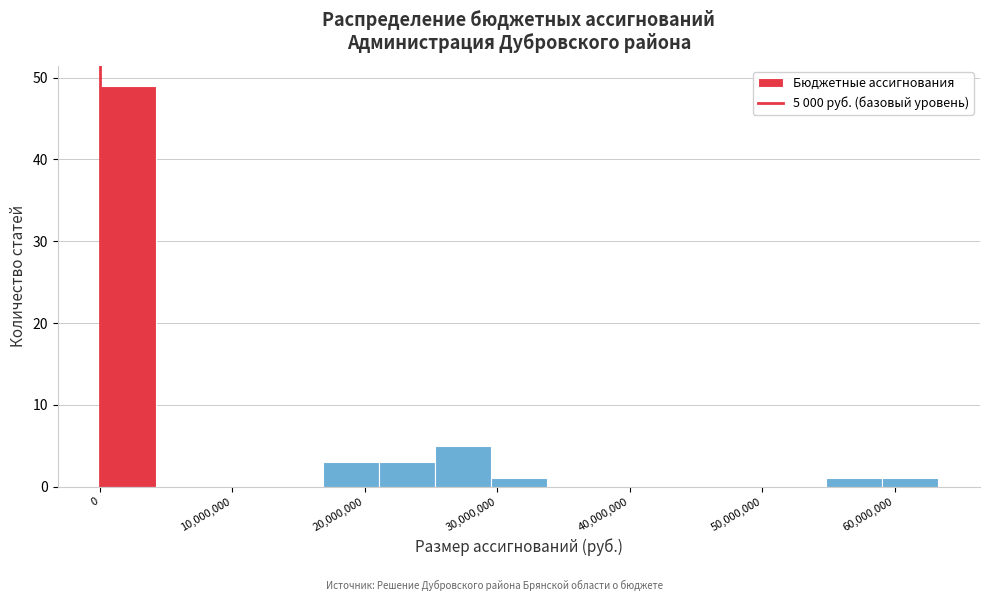

Over which range of the x-axis is the bar tallest?

0 to 4000000